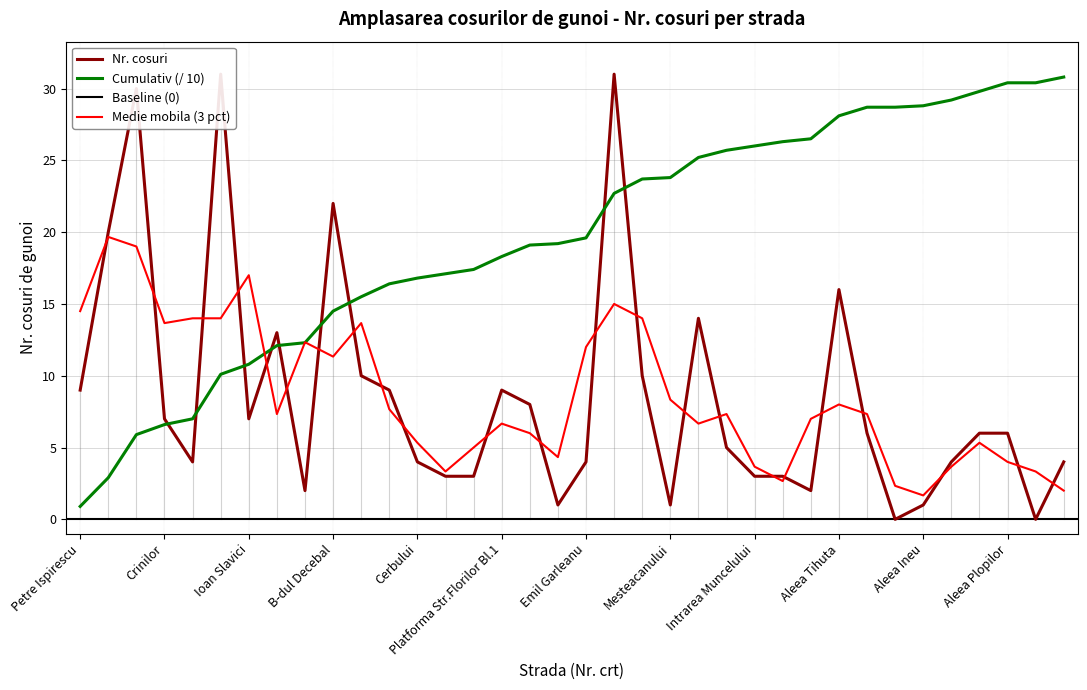

What is the value of the 36th point from the left?

4